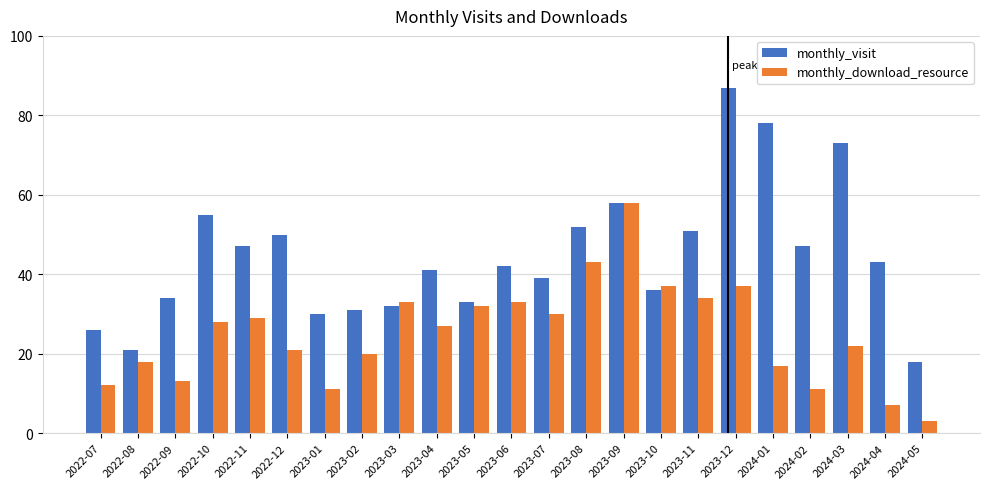

Which series has the largest range (max minus min)?

monthly_visit